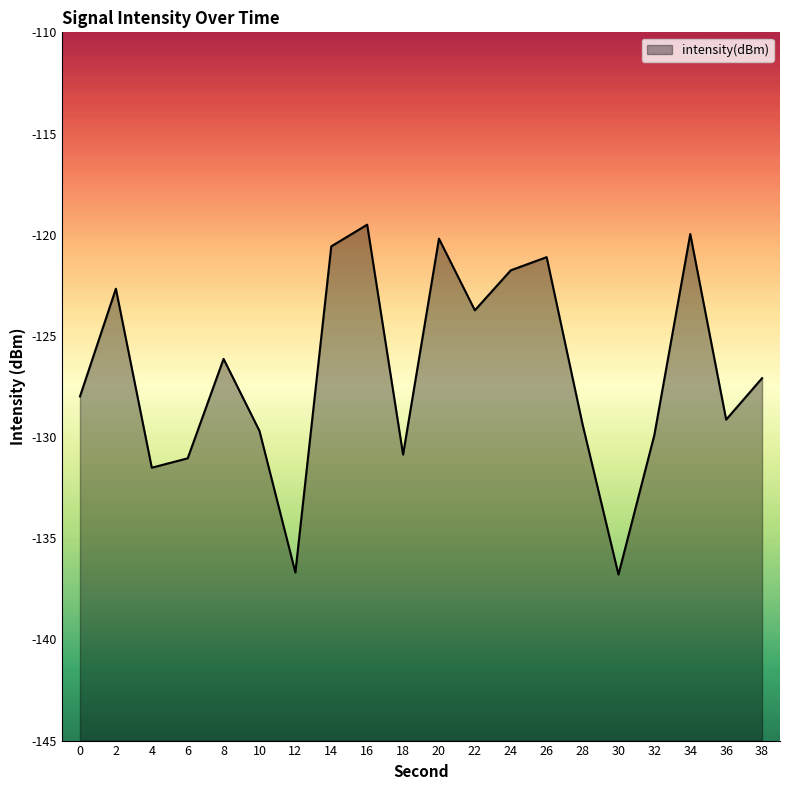

True or false: the data shows -219.5 at 4.

False